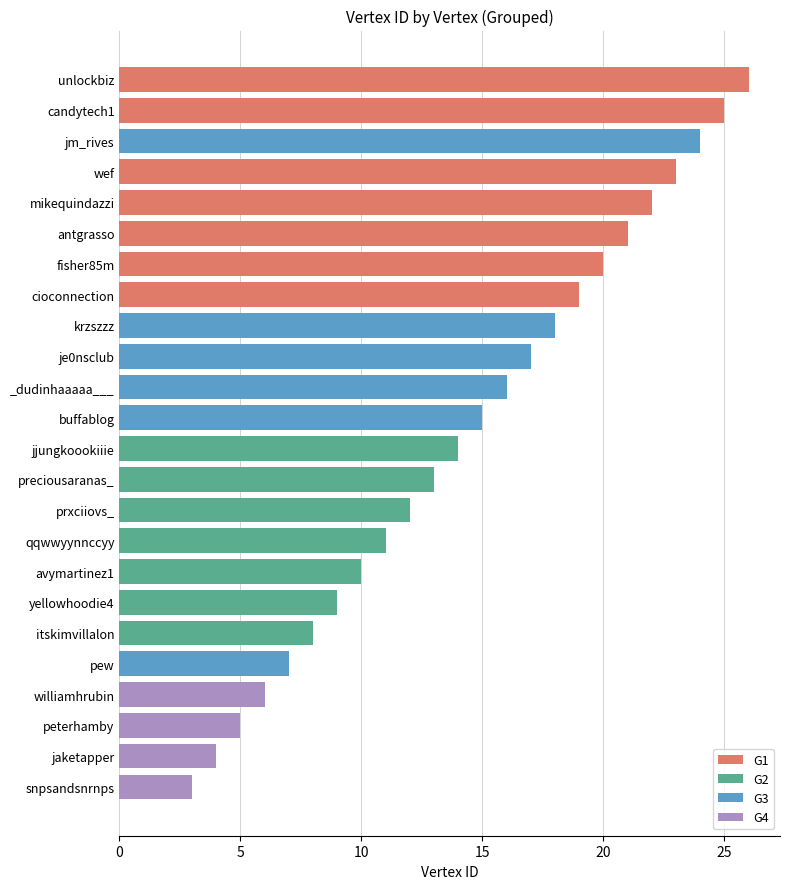

What is the ratio of the value at je0nsclub to the value at buffablog?

1.1